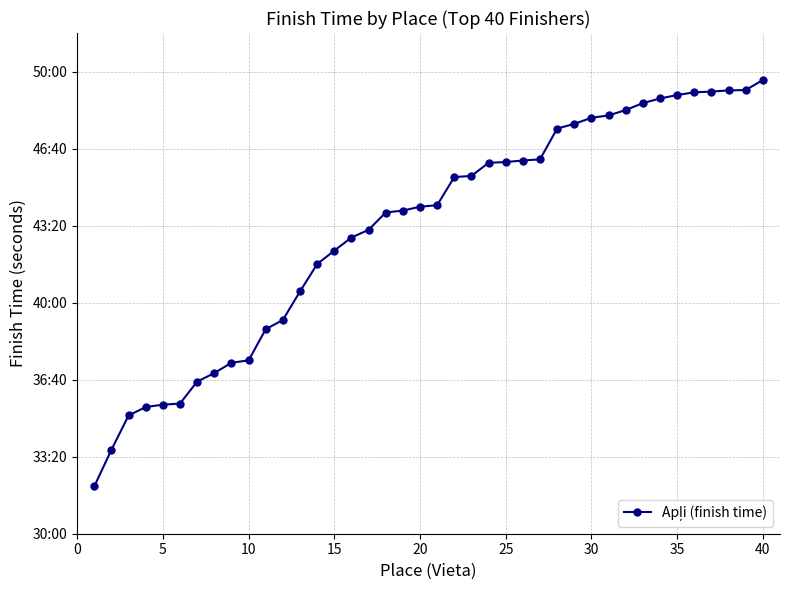

Is this an area chart (filled region under the line)?

No